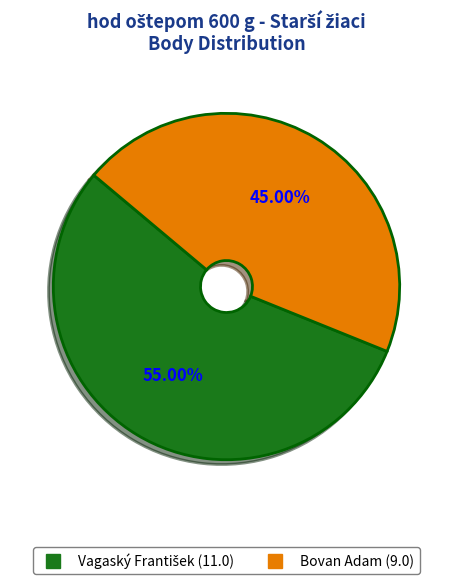

Which slice is the smallest?

Bovan Adam